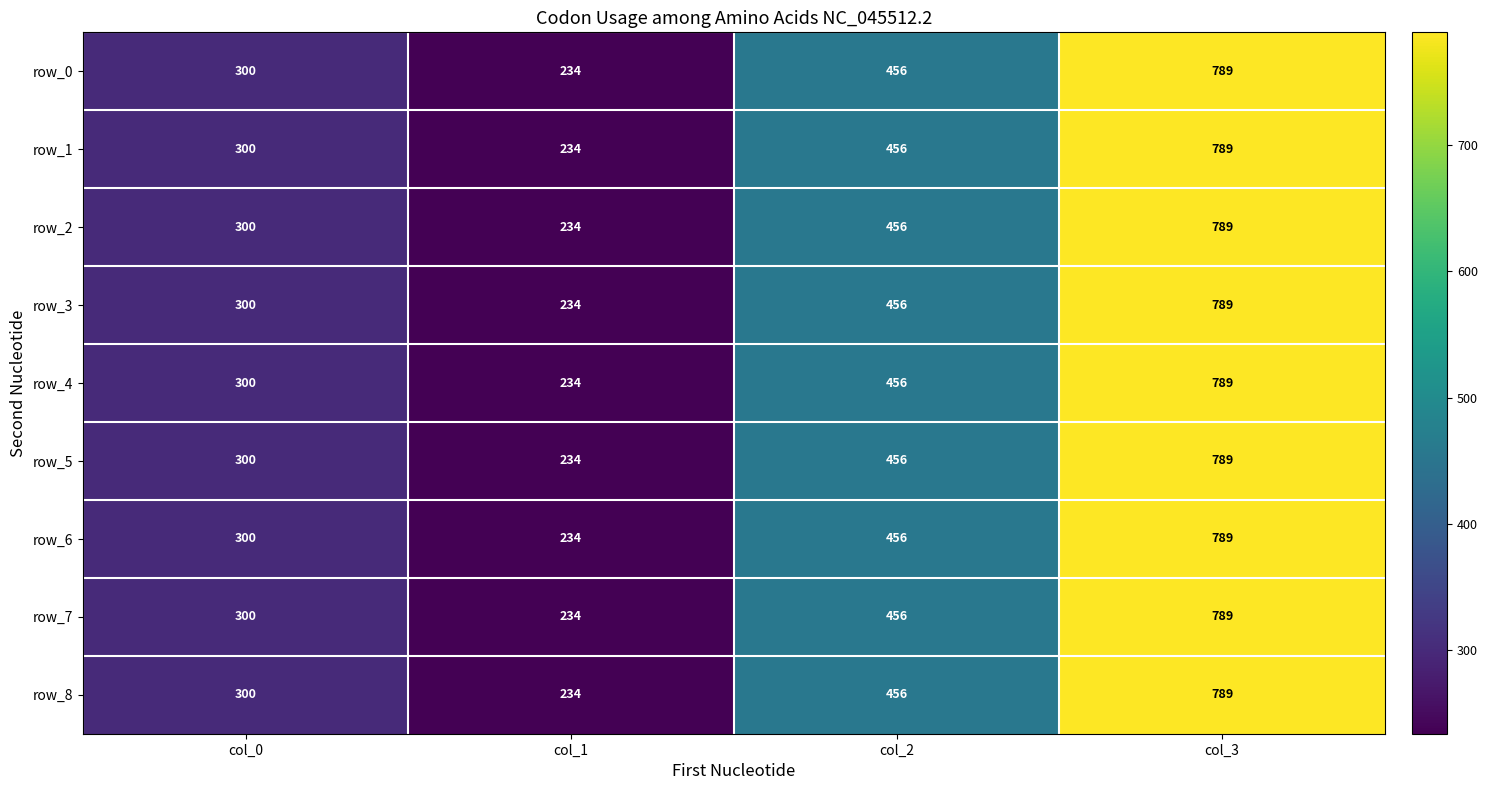

At which label is row_7 closest to 511?

col_2